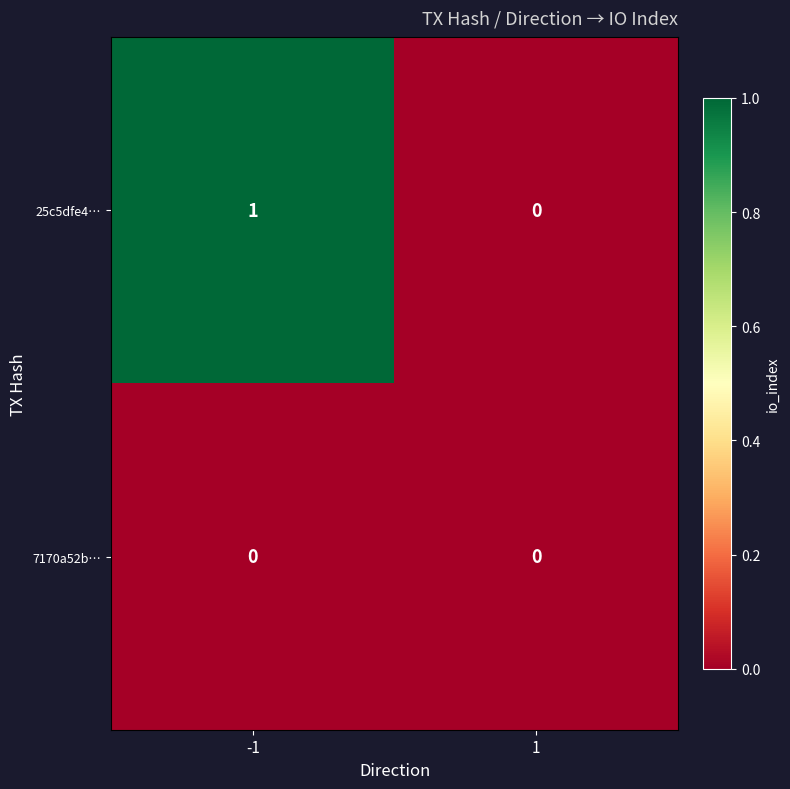

Which series has the largest total across all categories?

25c5dfe4…